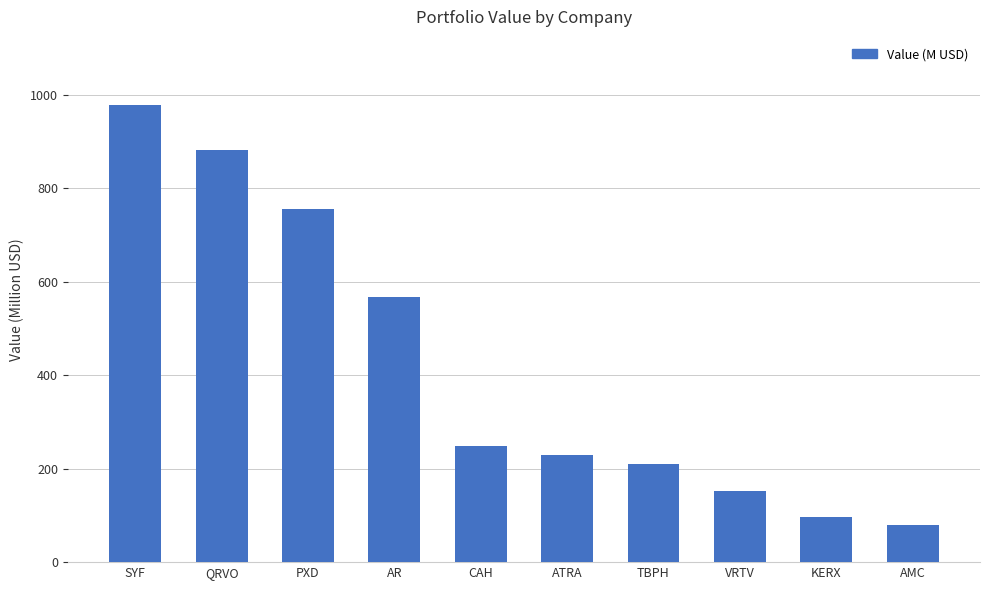

Where is the data nearest to the value 528?

AR